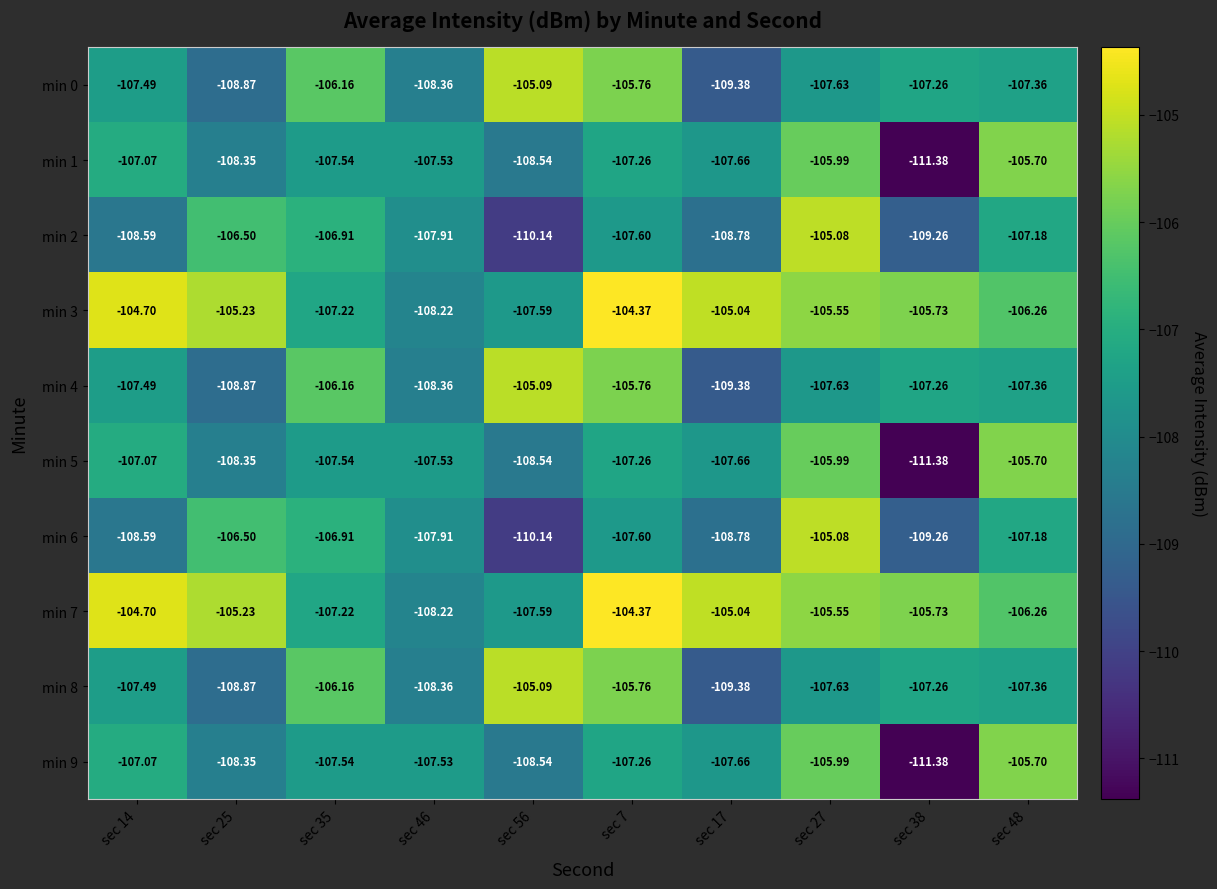

Is the value of min 8 at sec 27 greater than the value of min 9 at sec 17?

Yes